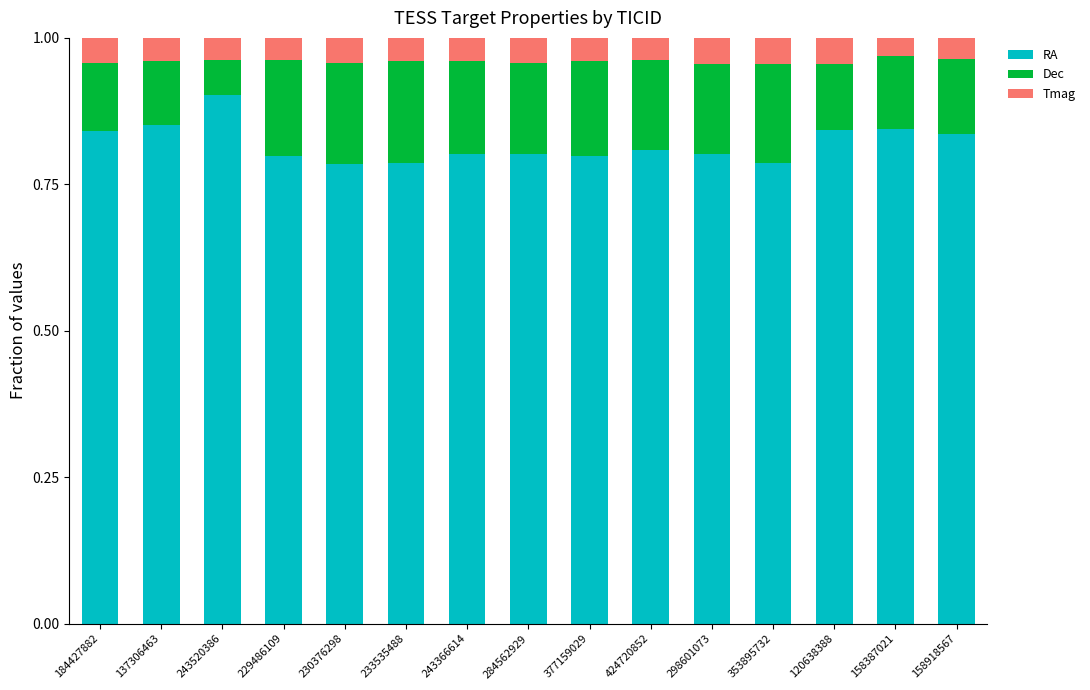

What is the total value across all series at 158387021?

1.0